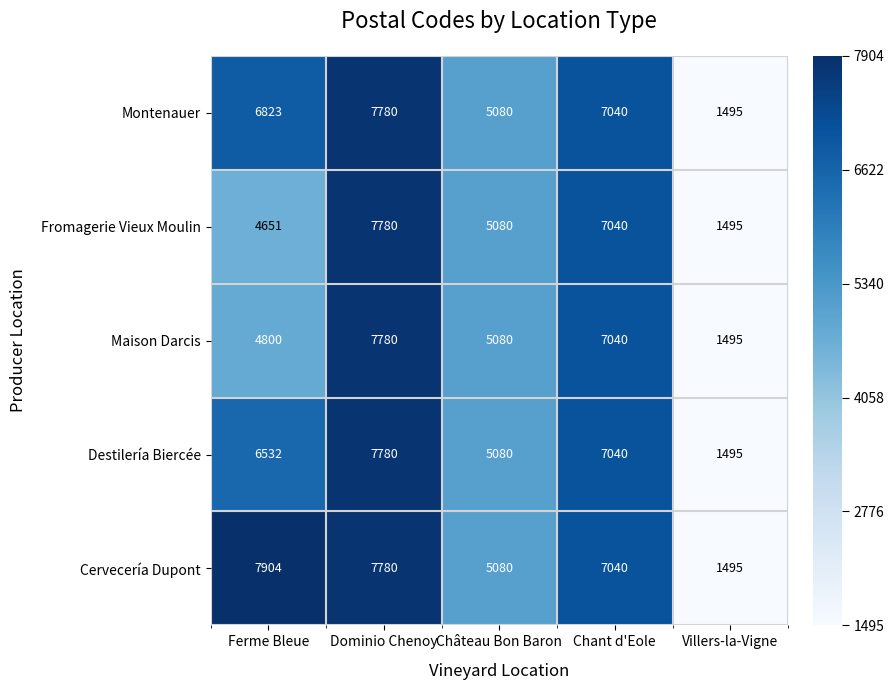

The Montenauer series shows 7780 at Dominio Chenoy. True or false?

True